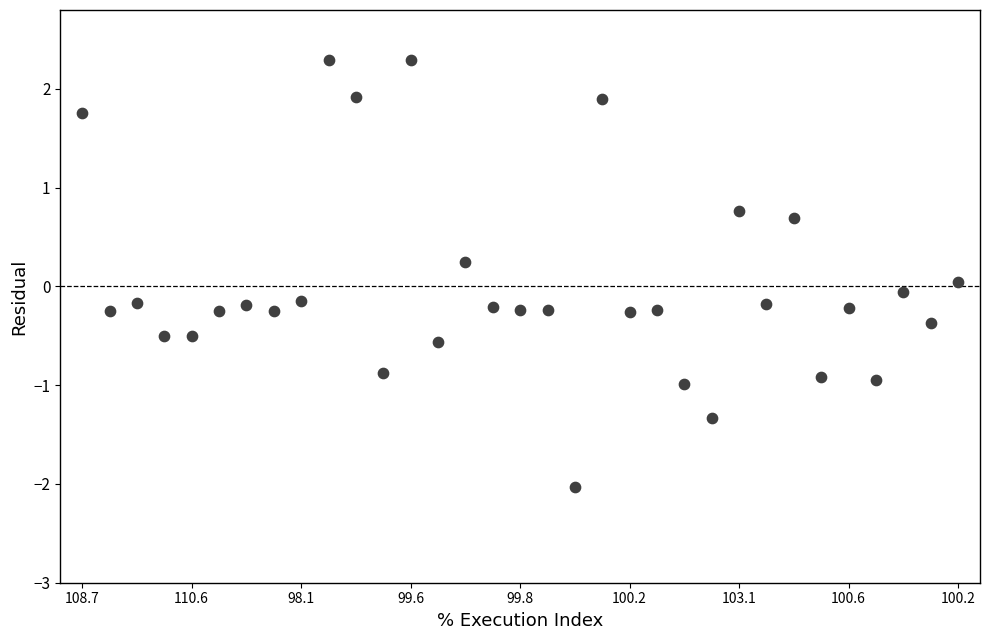

What is the range of Y values (max minus min)?

4.3